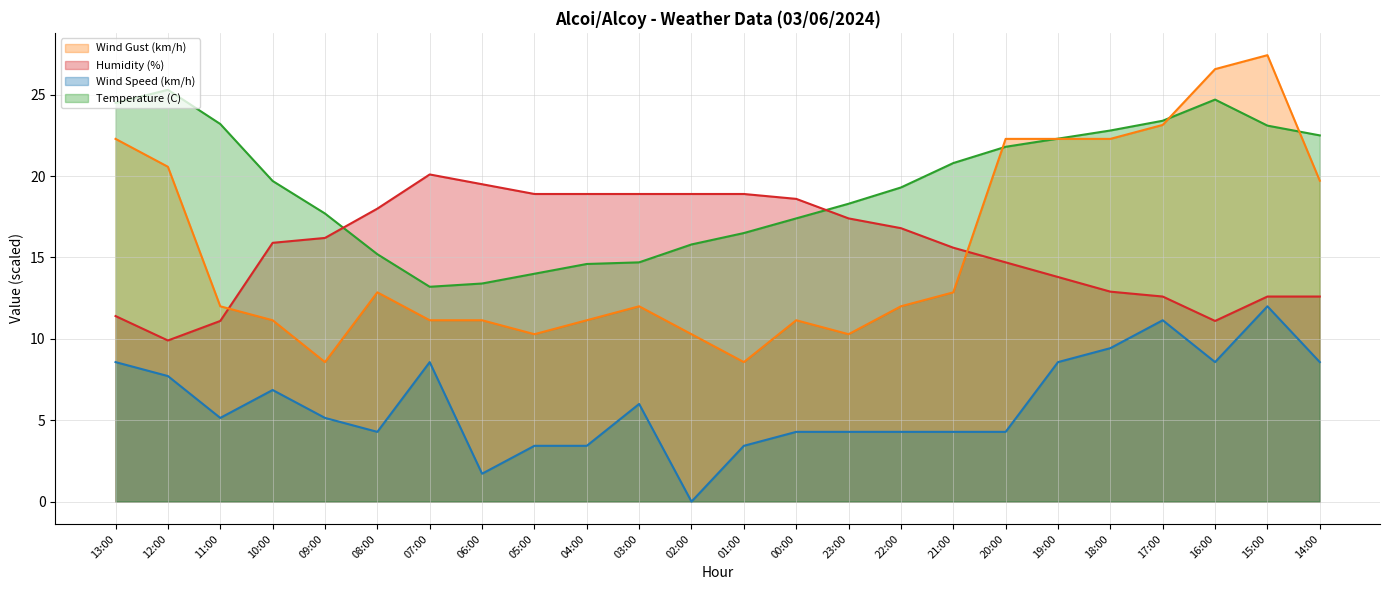

How many lines are shown in the chart?

4